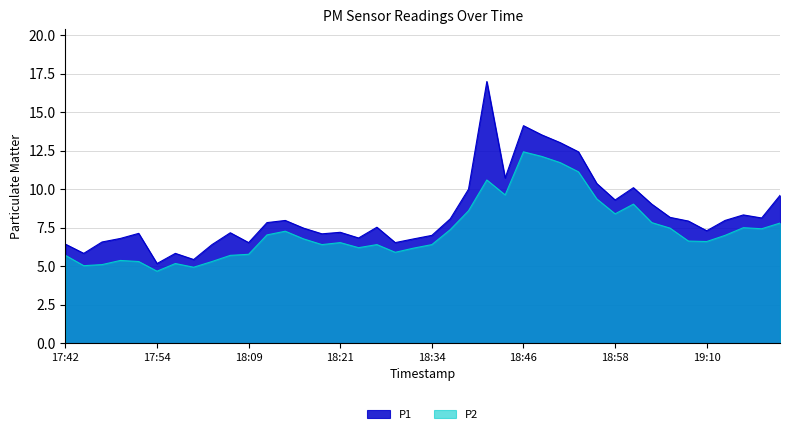

Between 17:42 and 19:13, which series saw the biggest shift?

P1